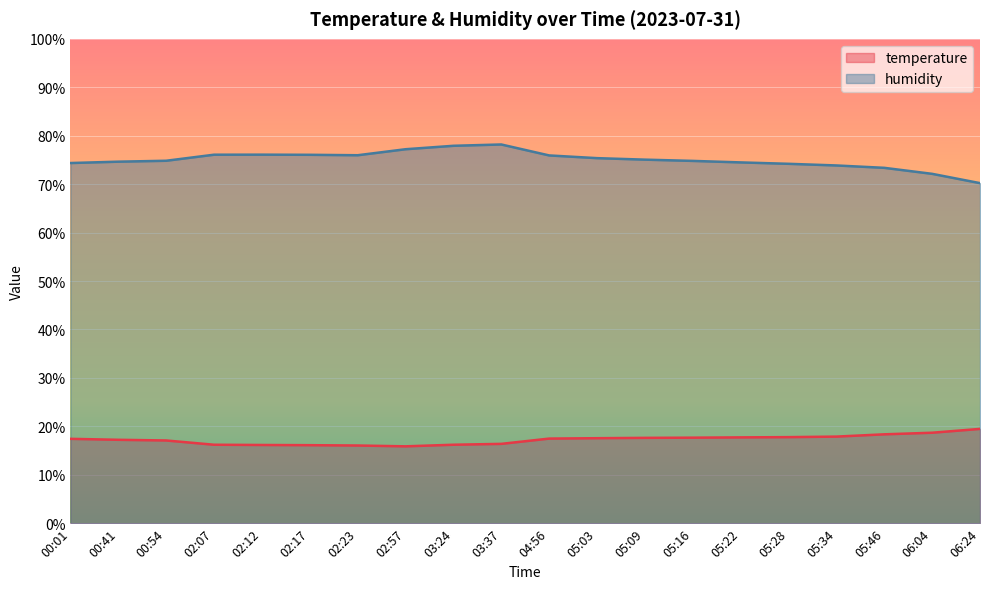

True or false: temperature has a value of 26.0 at 02:23.

False